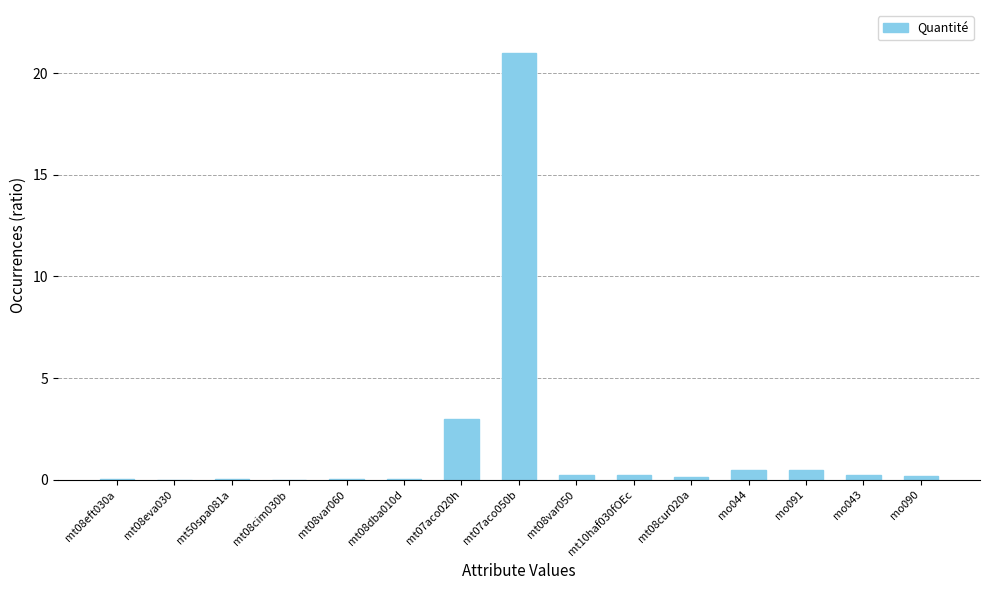

The chart shows a value of 0.0 at mt08dba010d. True or false?

True